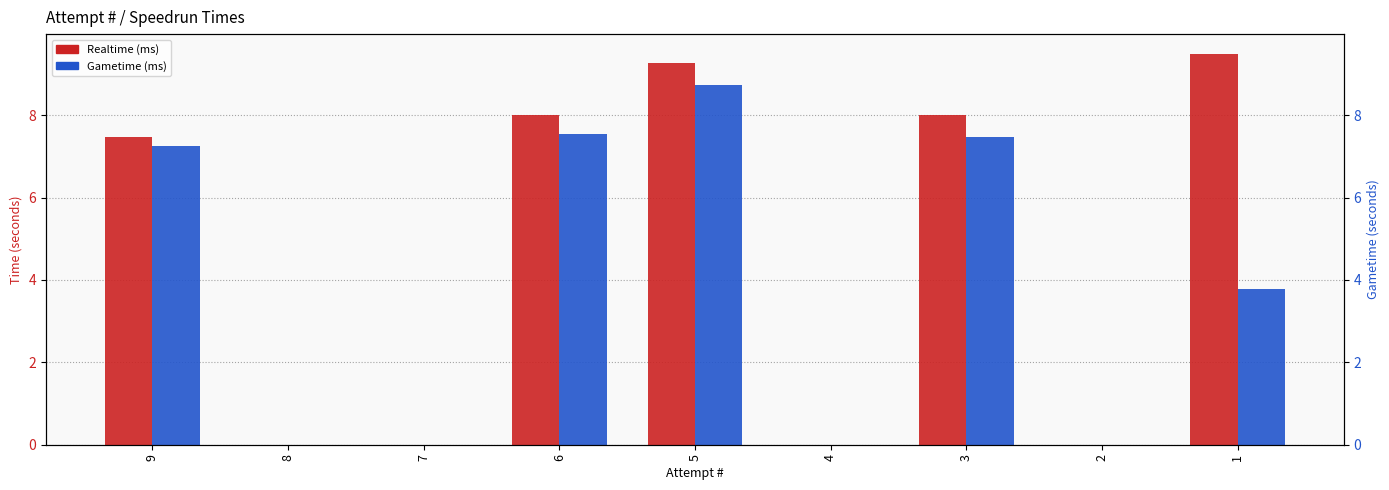

Reading right to left, list all the values displayed in this chart.

Realtime (ms): 9.5	0.0	8.0	0.0	9.3	8.0	0.0	0.0	7.5
Gametime (ms): 3.8	0.0	7.5	0.0	8.7	7.5	0.0	0.0	7.3